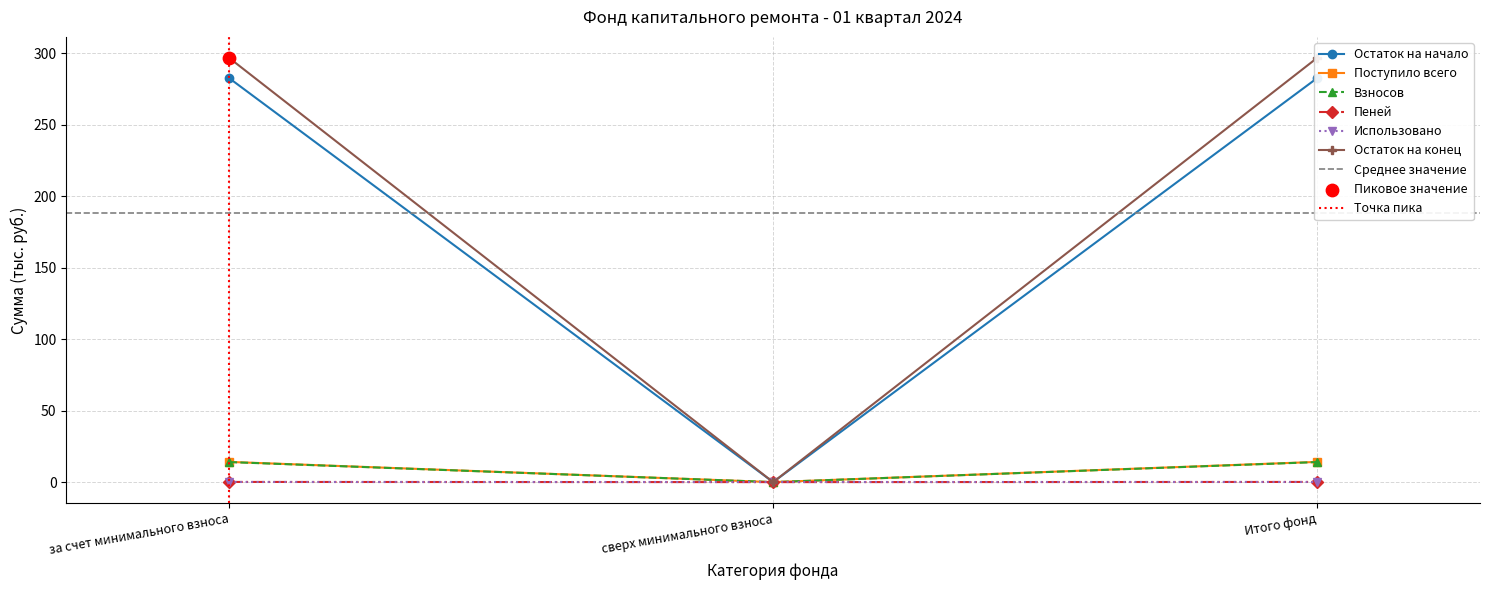

Which series has the widest spread of Y values?

Остаток на начало